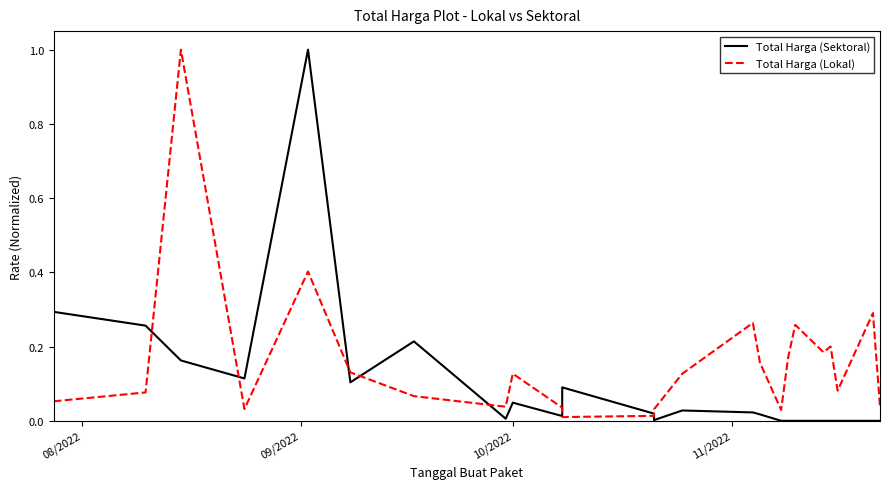

Is it true that Total Harga (Lokal) equals 0.0 at 21?

False